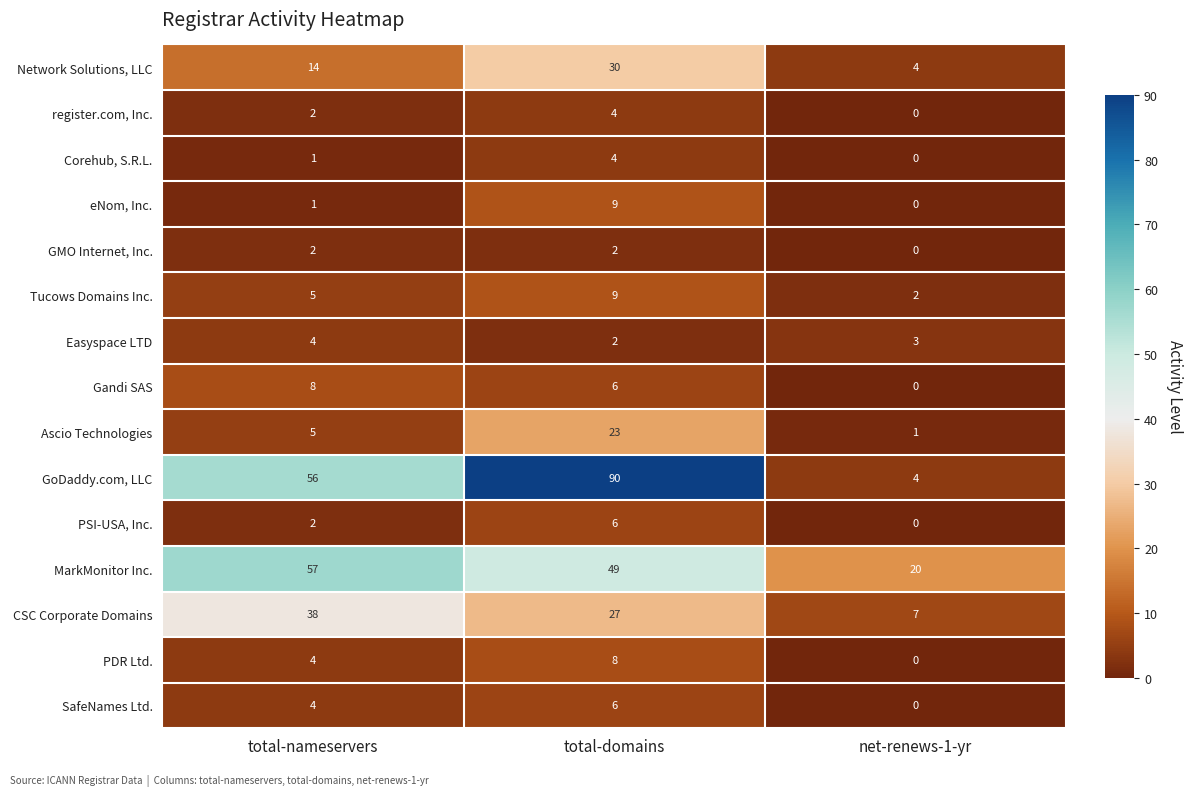

What is the spread (max minus min) of values at net-renews-1-yr?

20